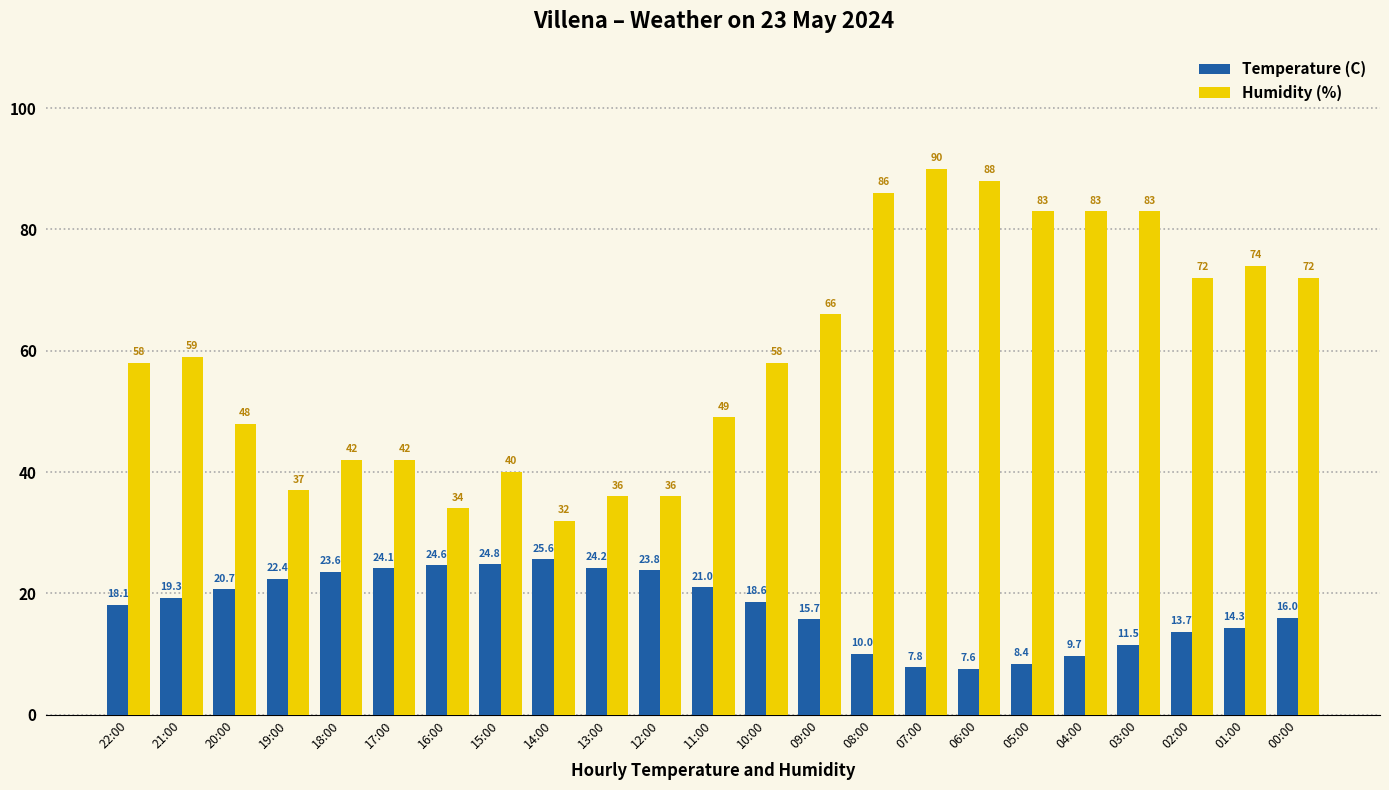

Which category has the highest value in the Temperature (C) series?

14:00